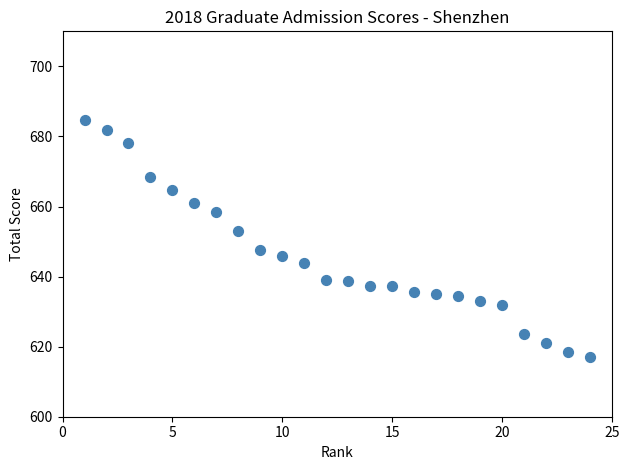

What is the range of Y values (max minus min)?

67.6